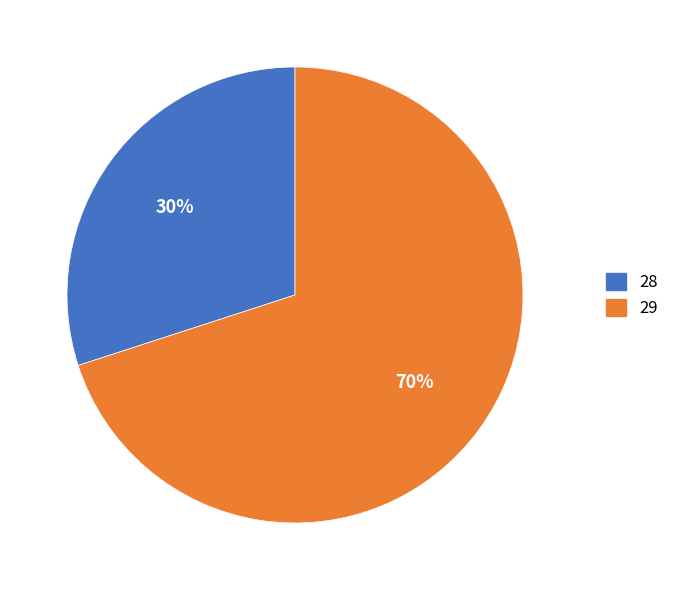

Is it true that 29 is 58% of the pie?

False